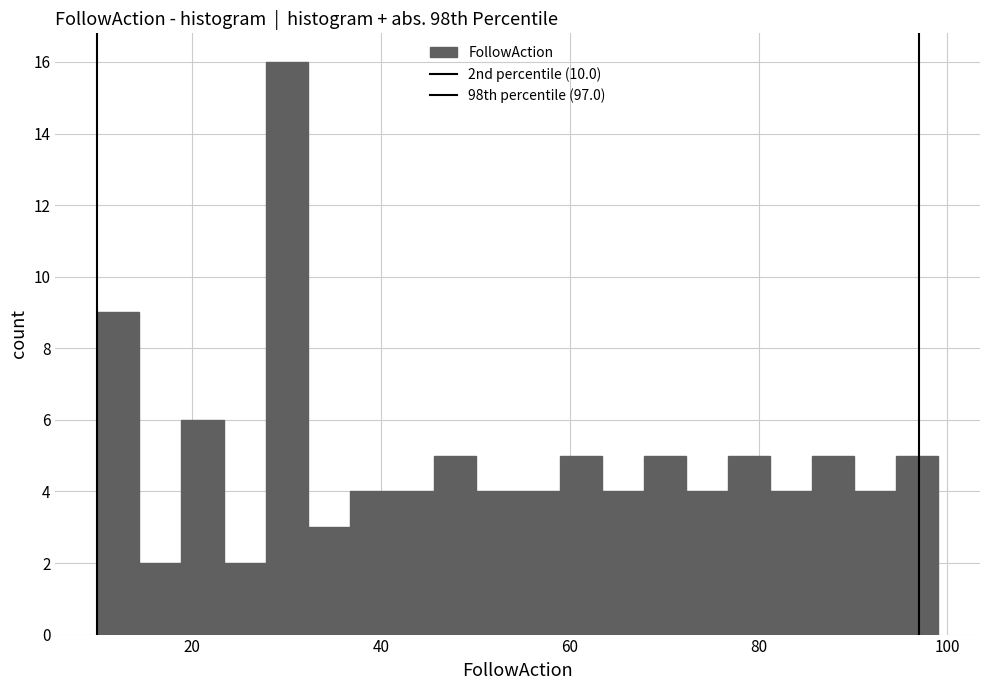

Around what value on the x-axis is the tallest bar? Give the approximate position of its centre, as read against the axis.

30